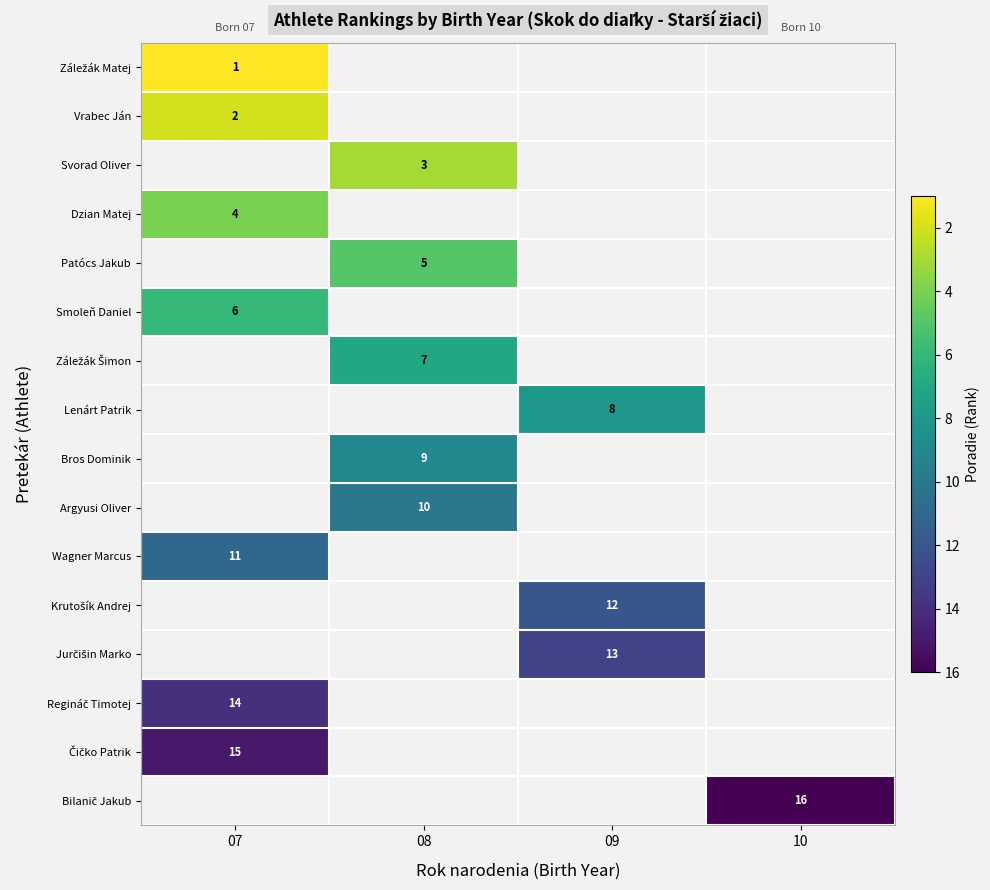

Which has a higher value, 08 or 07?

07